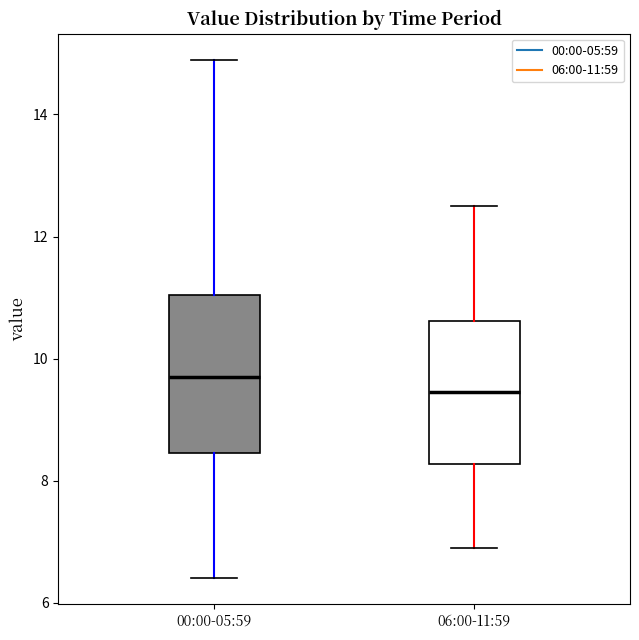

Reading left to right, transcribe this box plot: for each box, give where its median line is, the range the box spans, and where its two whiskers end, as read against the y-axis. The values are not printed on the chart, so give them approximately, as read against the axis.

00:00-05:59: median 9.8, box 8.4 to 11.0, whiskers 6.4 to 15.0
06:00-11:59: median 9.4, box 8.2 to 10.6, whiskers 7.0 to 12.6